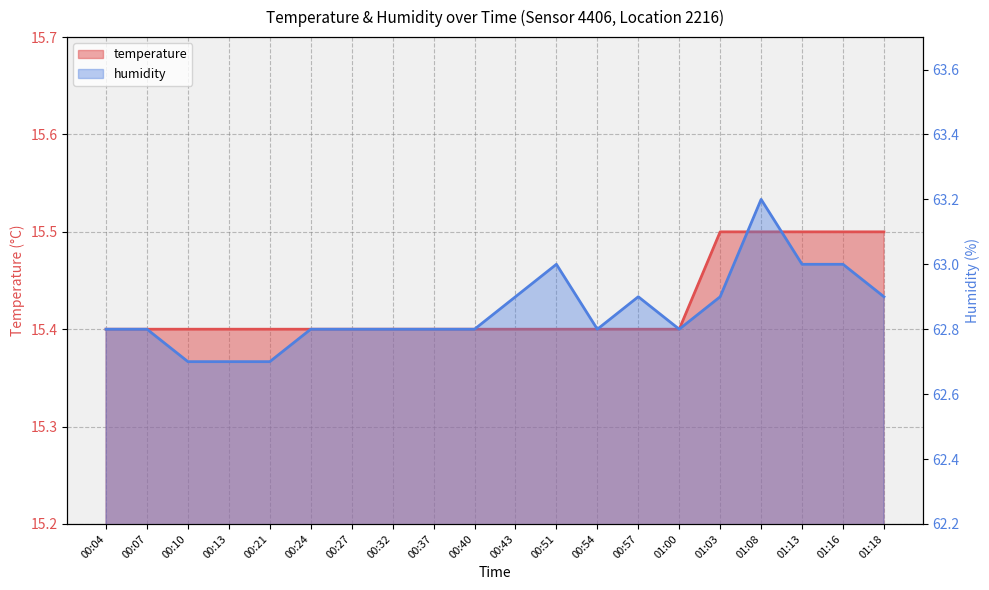

Reading left to right, extract all data points from this chart.

temperature: 00:04=15.4	00:07=15.4	00:10=15.4	00:13=15.4	00:21=15.4	00:24=15.4	00:27=15.4	00:32=15.4	00:37=15.4	00:40=15.4	00:43=15.4	00:51=15.4	00:54=15.4	00:57=15.4	01:00=15.4	01:03=15.5	01:08=15.5	01:13=15.5	01:16=15.5	01:18=15.5
humidity: 00:04=62.8	00:07=62.8	00:10=62.7	00:13=62.7	00:21=62.7	00:24=62.8	00:27=62.8	00:32=62.8	00:37=62.8	00:40=62.8	00:43=62.9	00:51=63.0	00:54=62.8	00:57=62.9	01:00=62.8	01:03=62.9	01:08=63.2	01:13=63.0	01:16=63.0	01:18=62.9